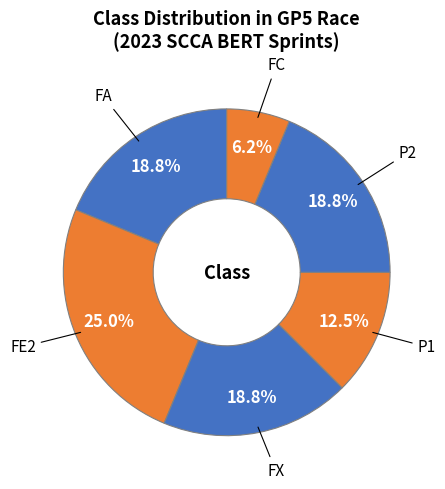

Does any single category account for the majority?

No